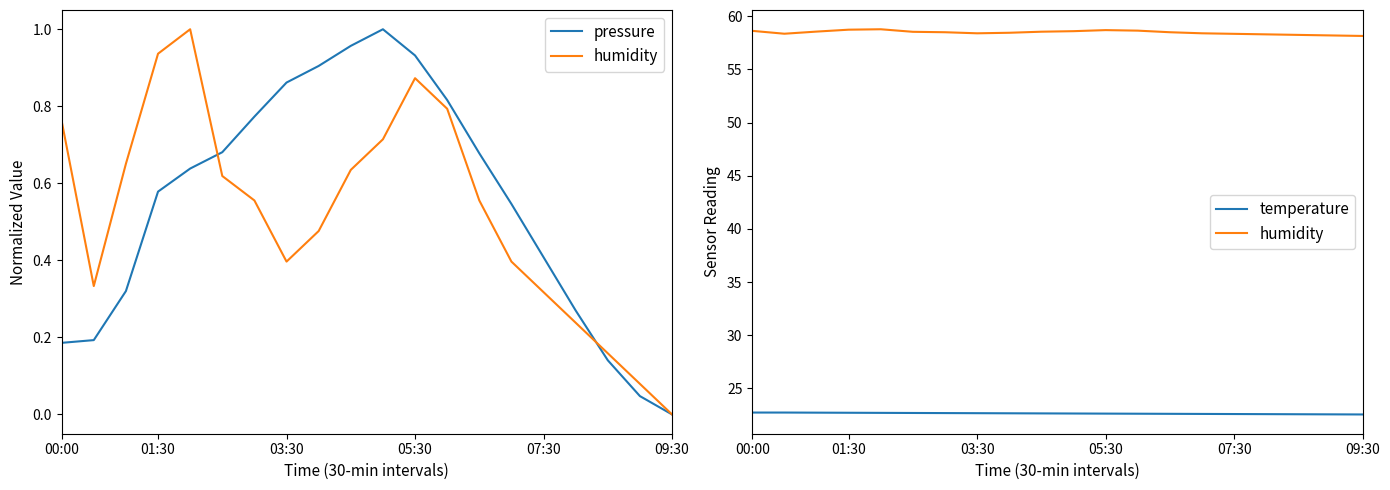

Is it true that temperature equals 4.7 at 01:30?

False